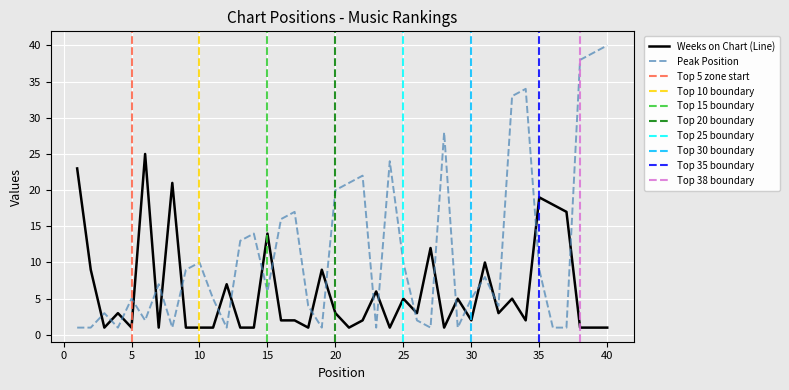

At which label does Weeks on Chart first exceed 3?

1